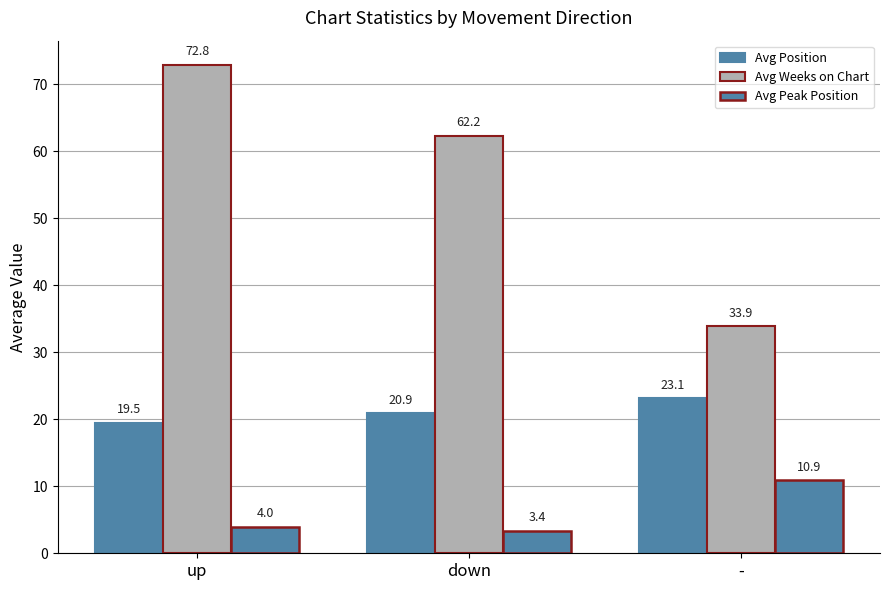

What is the lowest value of the Avg Weeks on Chart series?

33.9